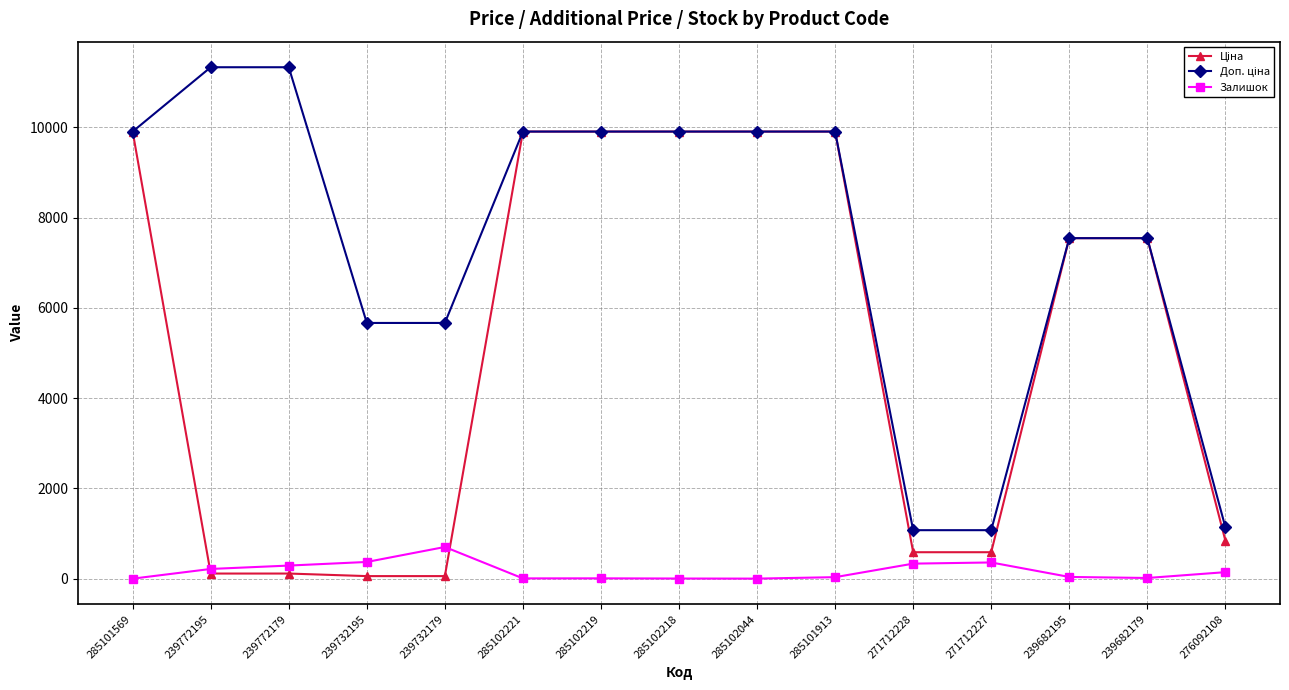

At how many categories does at least one series exceed 3793?

12